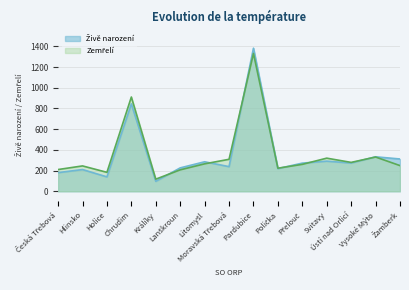

Which series changed the most between Litomyšl and Vysoké Mýto?

Zemřelí